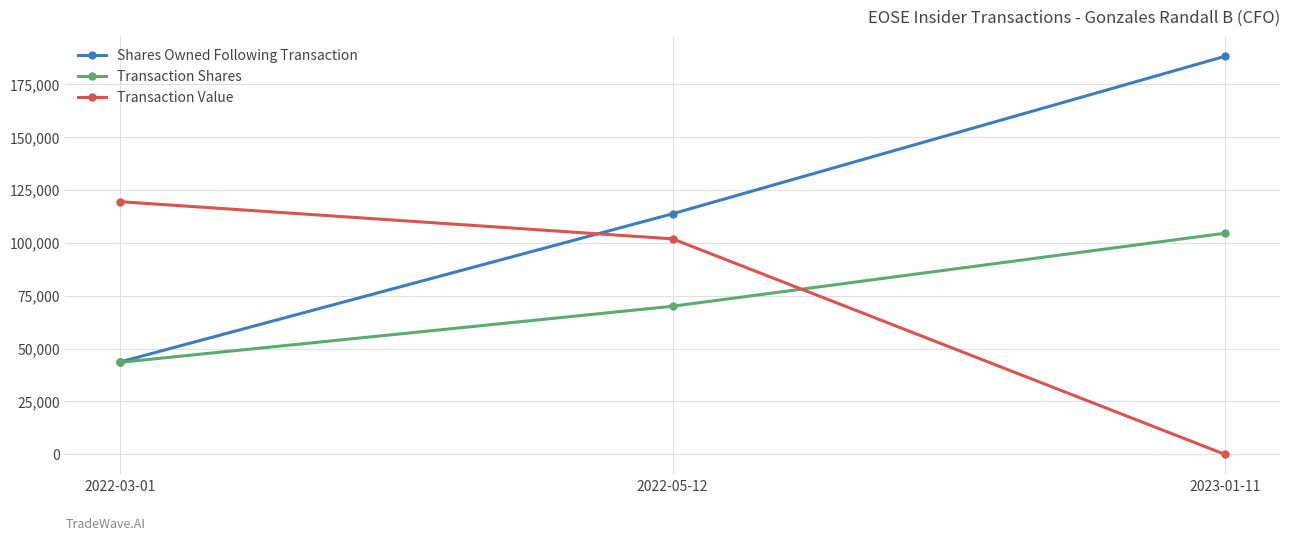

What is the difference between the Transaction Shares values at 2022-05-12 and 2023-01-11?

34493